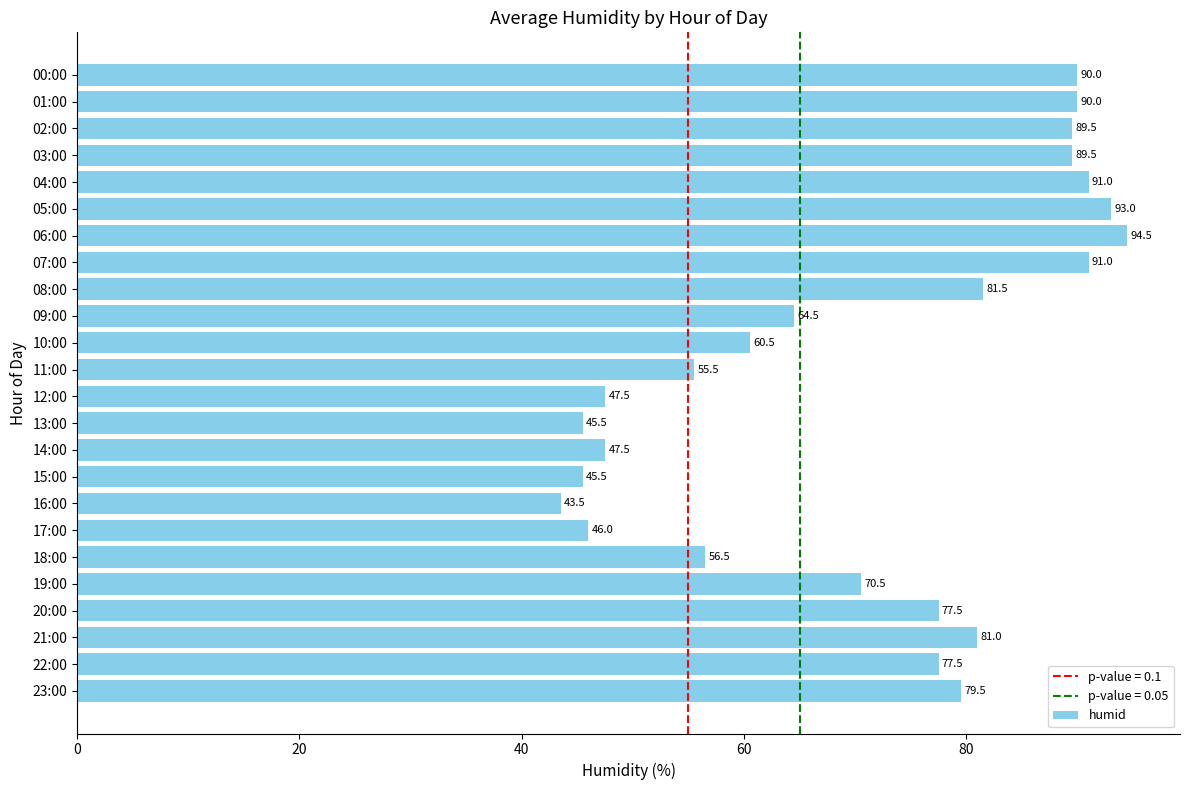

Reading top to bottom, list all the values displayed in this chart.

90.0	90.0	89.5	89.5	91.0	93.0	94.5	91.0	81.5	64.5	60.5	55.5	47.5	45.5	47.5	45.5	43.5	46.0	56.5	70.5	77.5	81.0	77.5	79.5